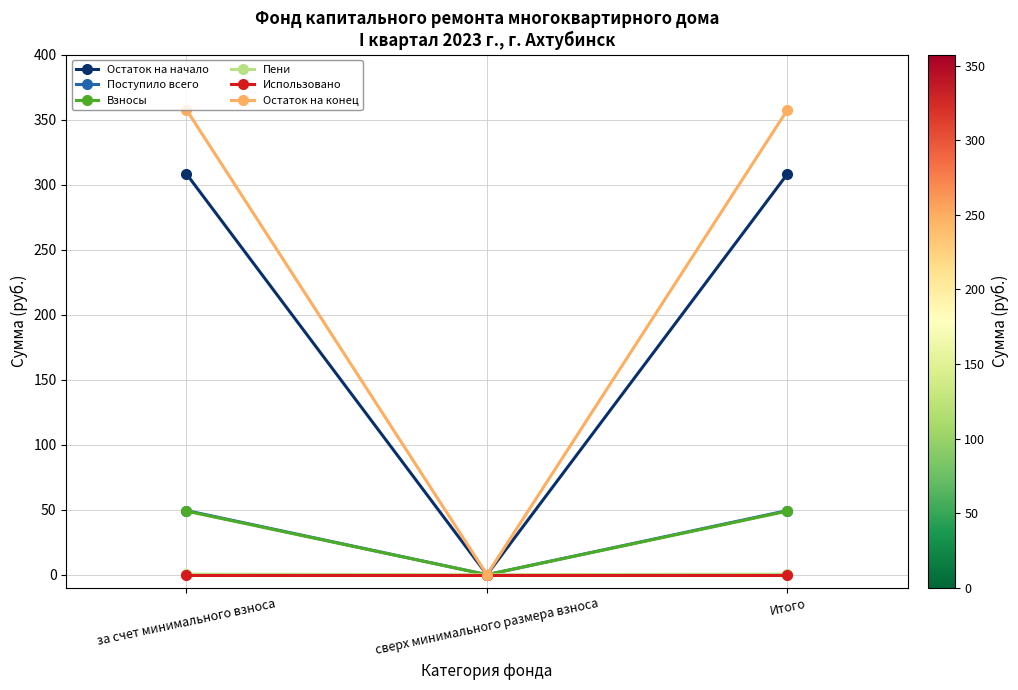

True or false: Взносы has a value of 0.0 at сверх минимального размера взноса.

True